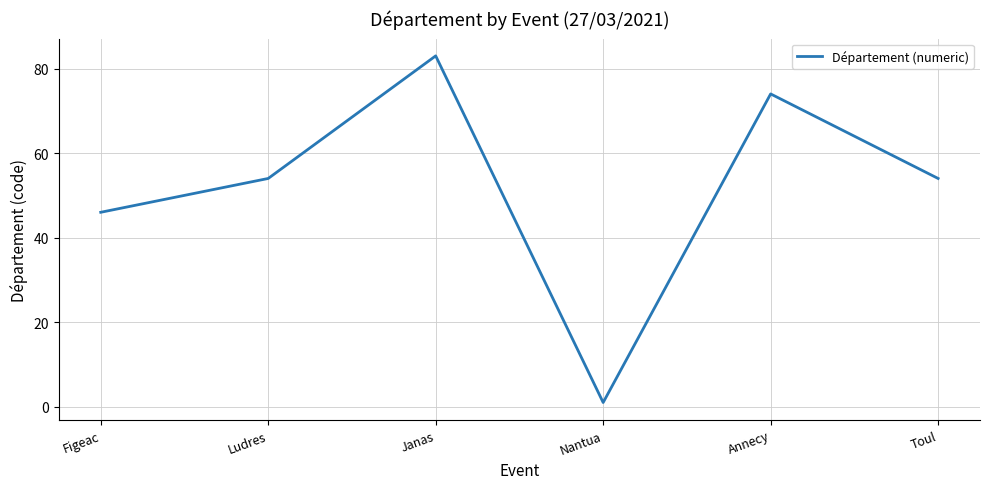

Does the chart have visible grid lines?

Yes